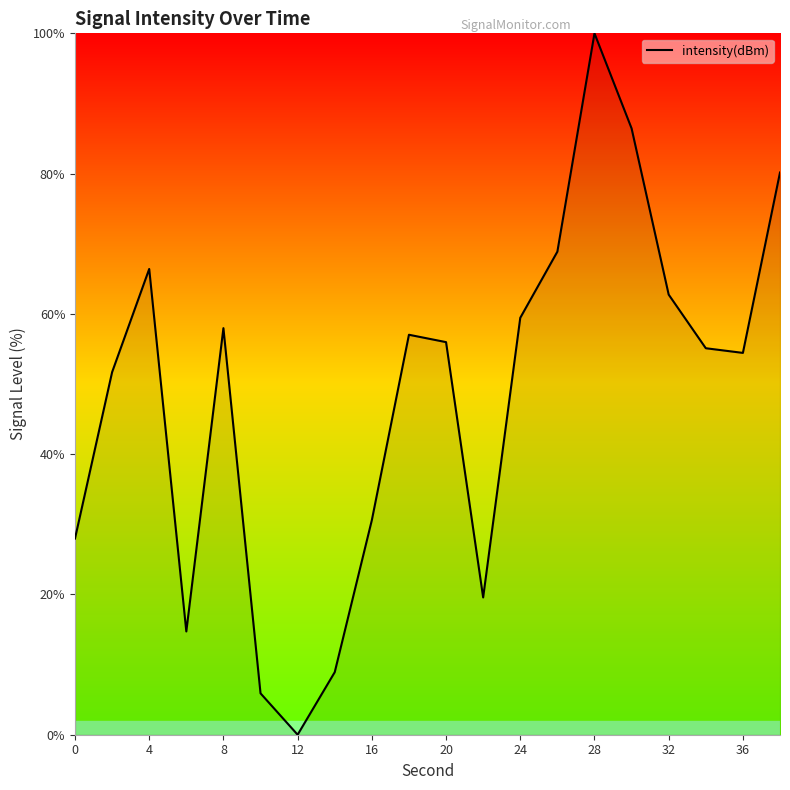

How many interior local valleys (lower than both neighbors) does the data have?

4